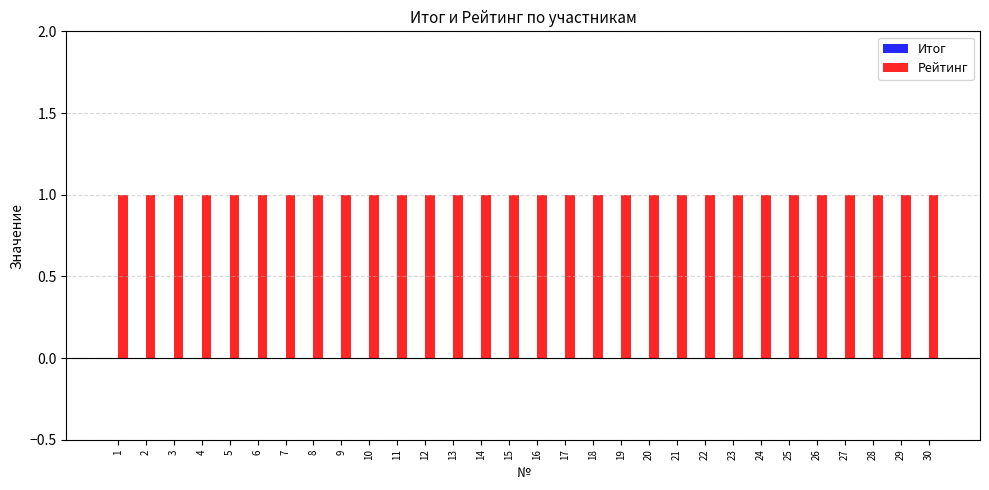

Does the chart contain any negative values?

No